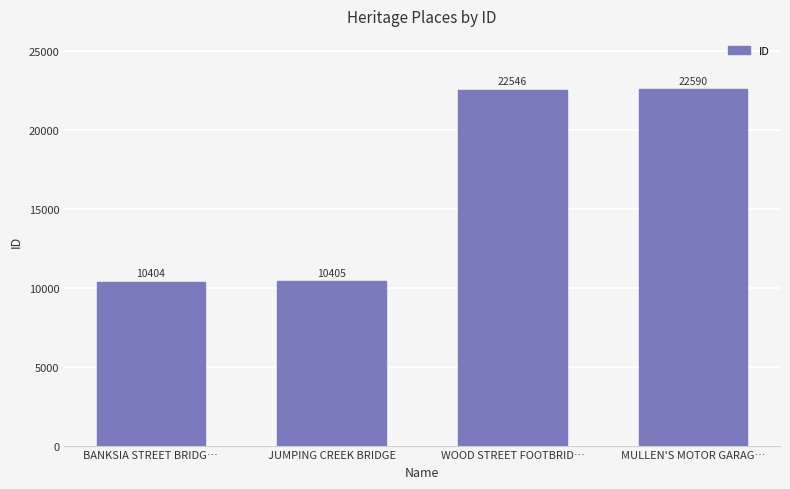

What is the label of the 1st bar from the left?

BANKSIA STREET BRIDG…